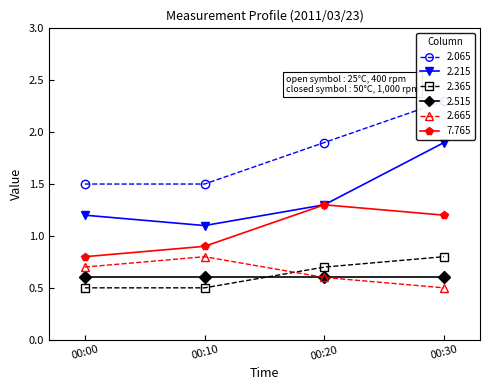

Is the value of 2.515 at 00:00 greater than the value of 2.365 at 00:20?

No